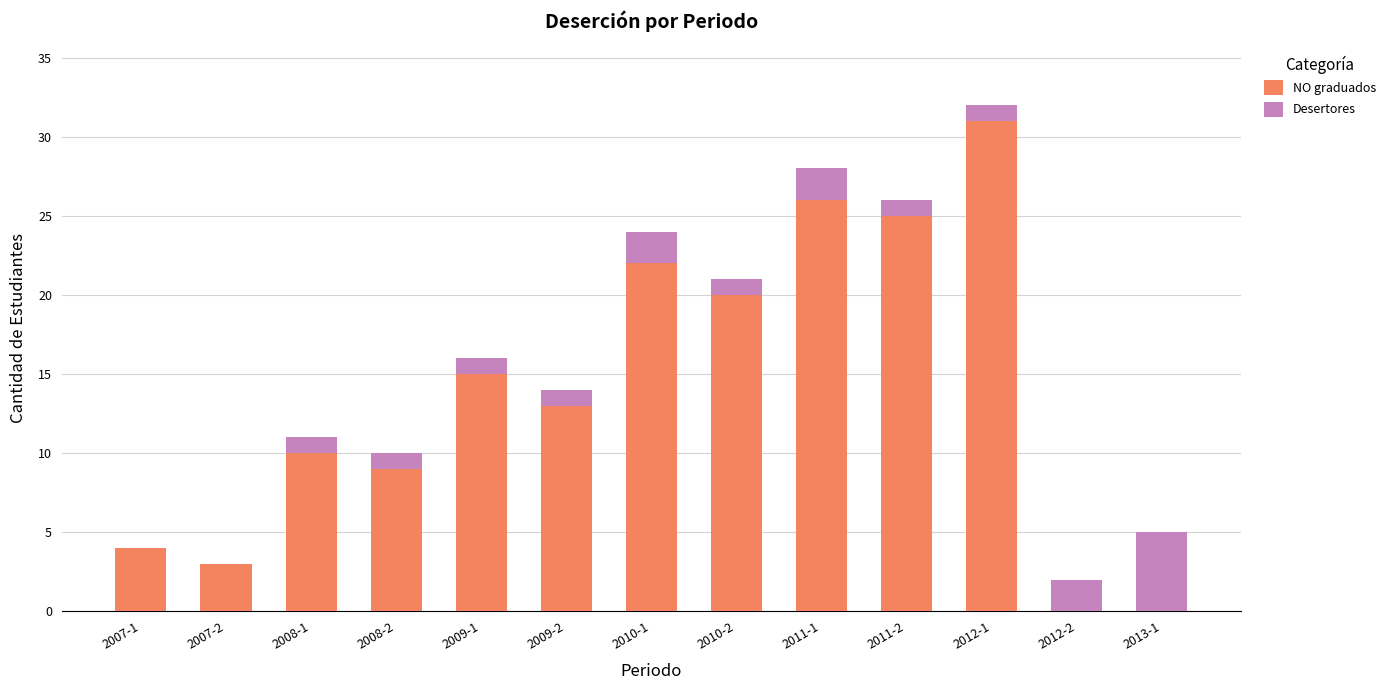

Which category has the highest value in the NO graduados series?

2012-1